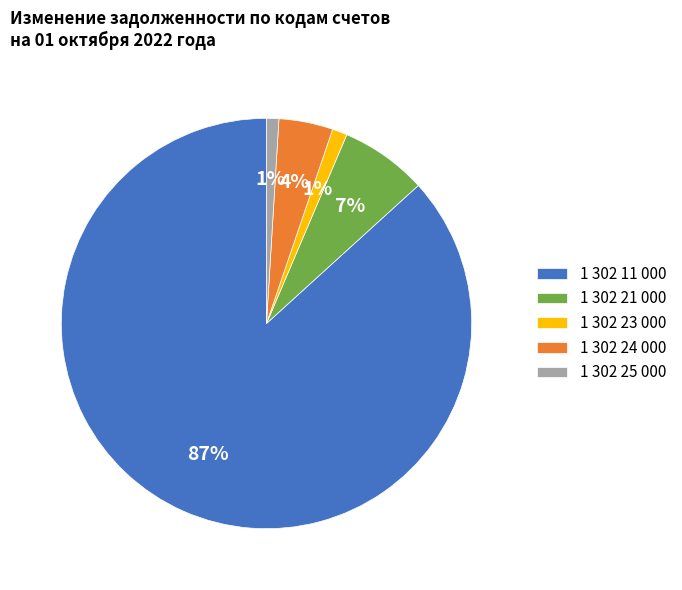

Combined, do 1 302 21 000 and 1 302 23 000 account for over 50%?

No